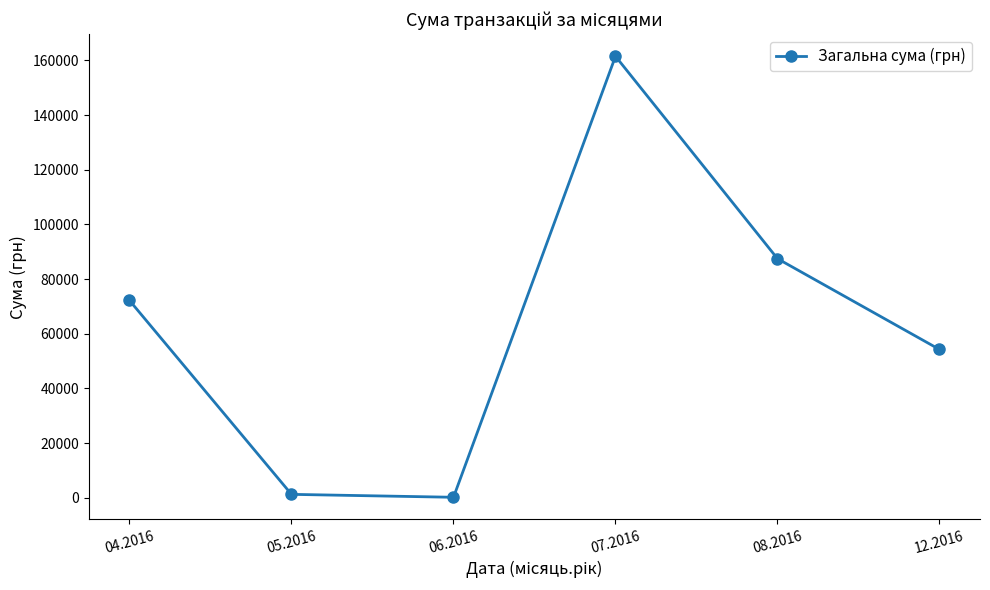

Approximately how many times larger is the value at 07.2016 compared to 12.2016?

3.0